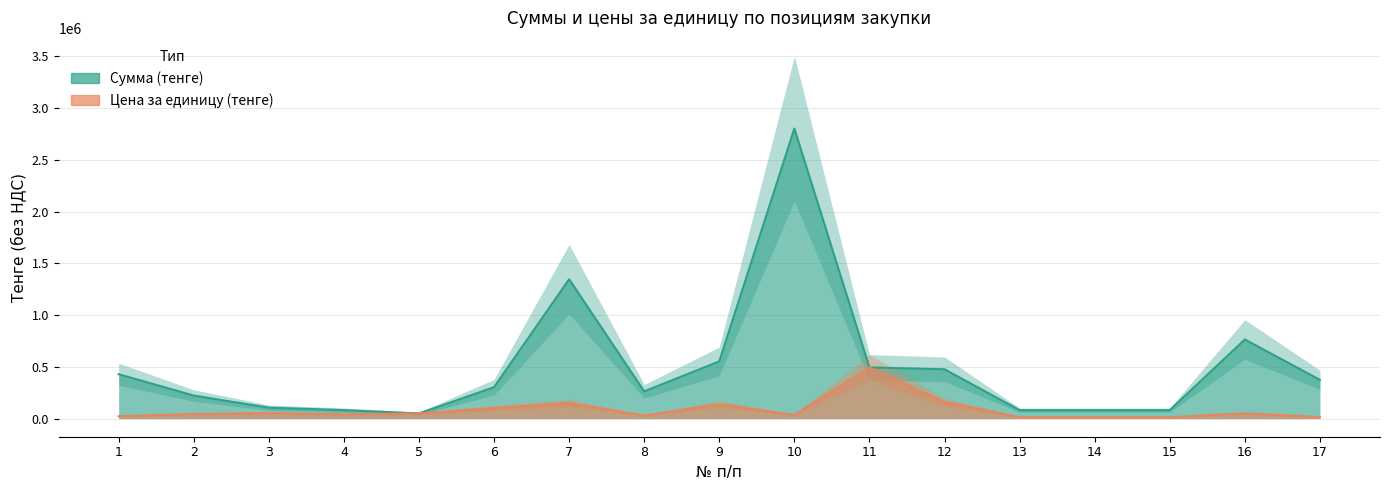

Which series has the widest spread of values?

Сумма (тенге)